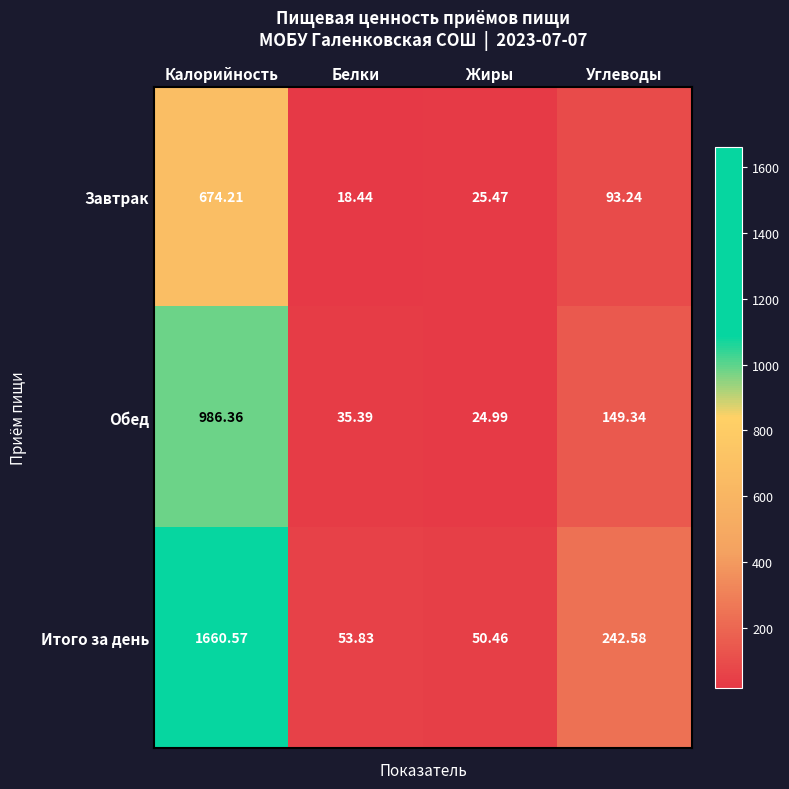

At which label is Обед closest to 505?

Углеводы